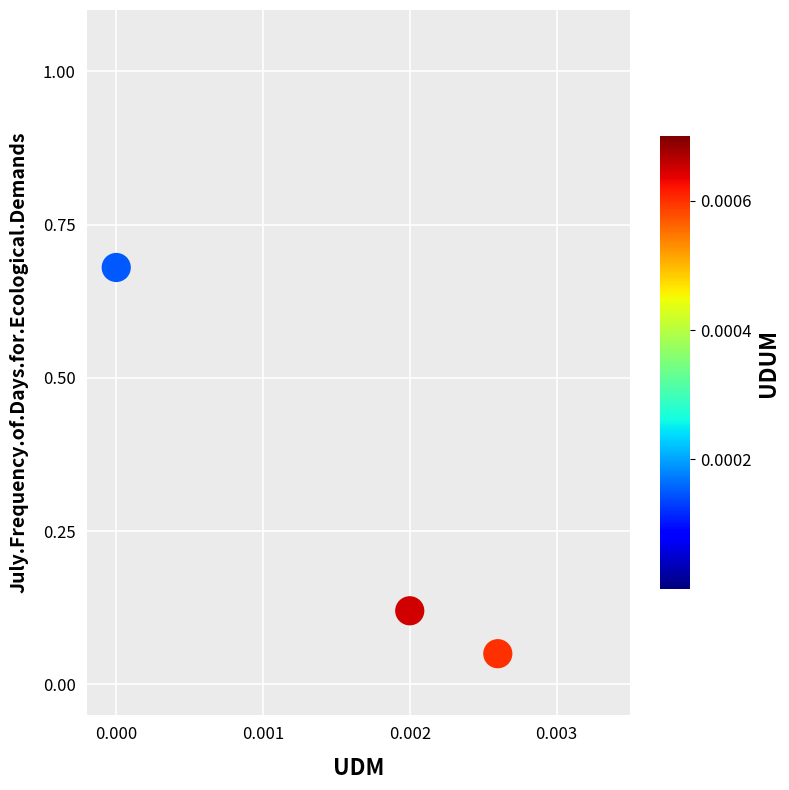

What is the range of Y values (max minus min)?

0.6